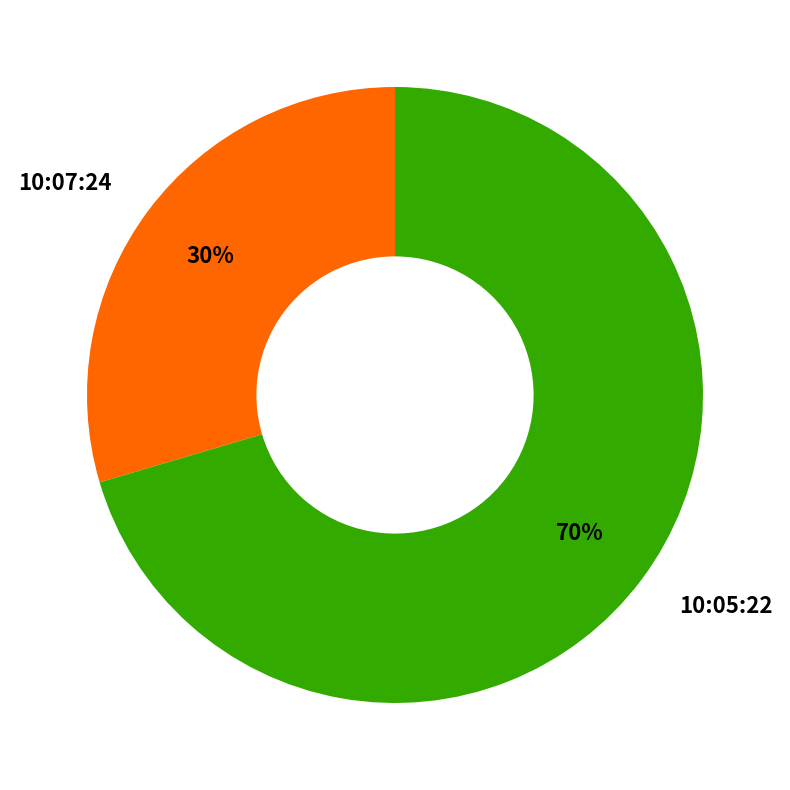

Combined, do 10:05:22 and 10:07:24 account for over 50%?

Yes